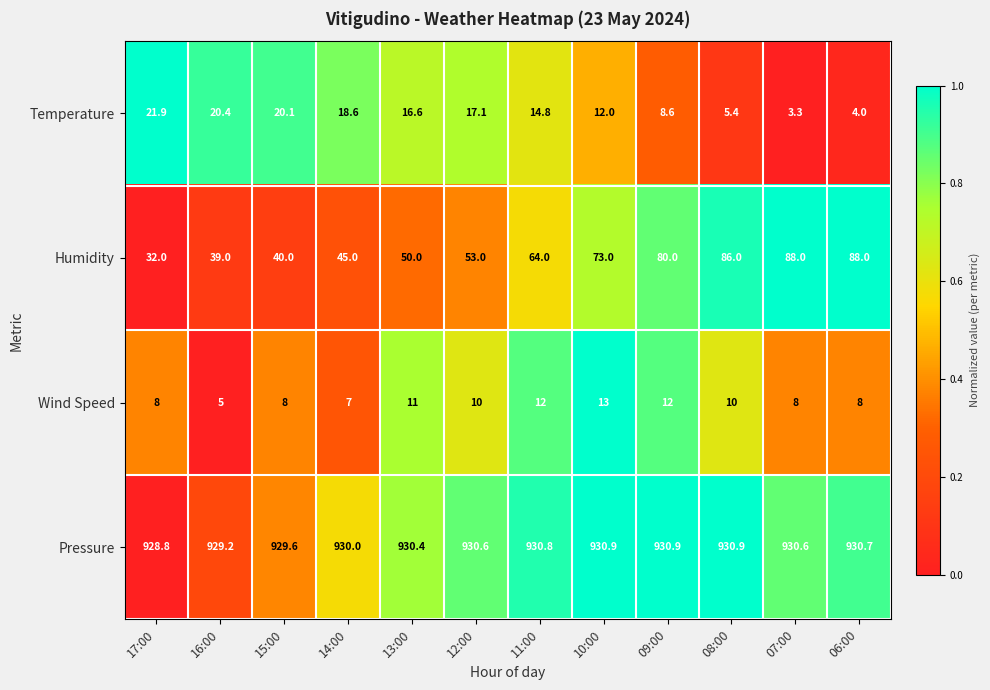

Which series has the largest total across all categories?

Pressure